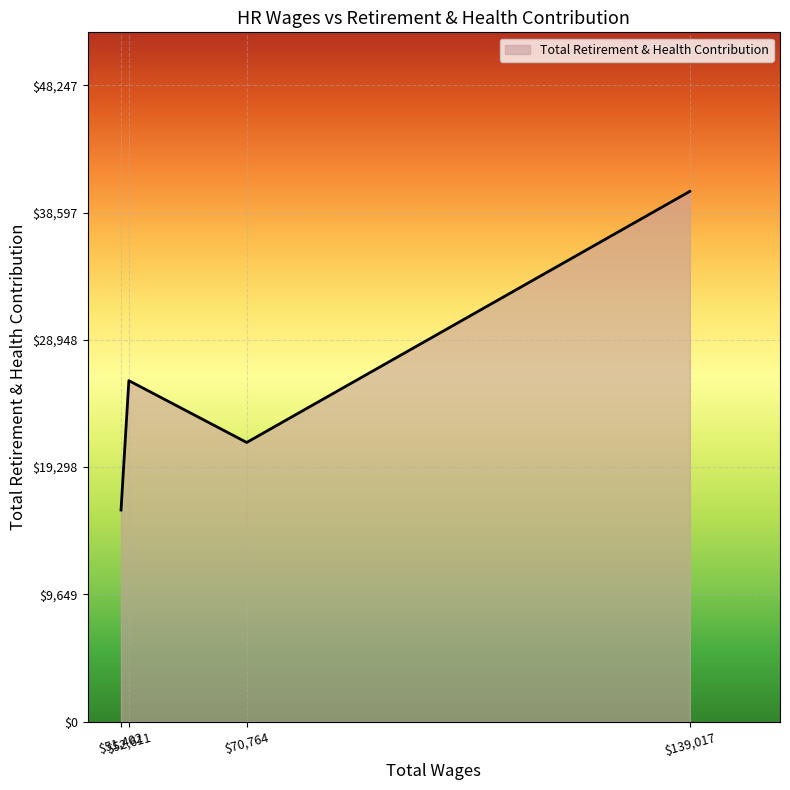

What is the sum of all values?

103276